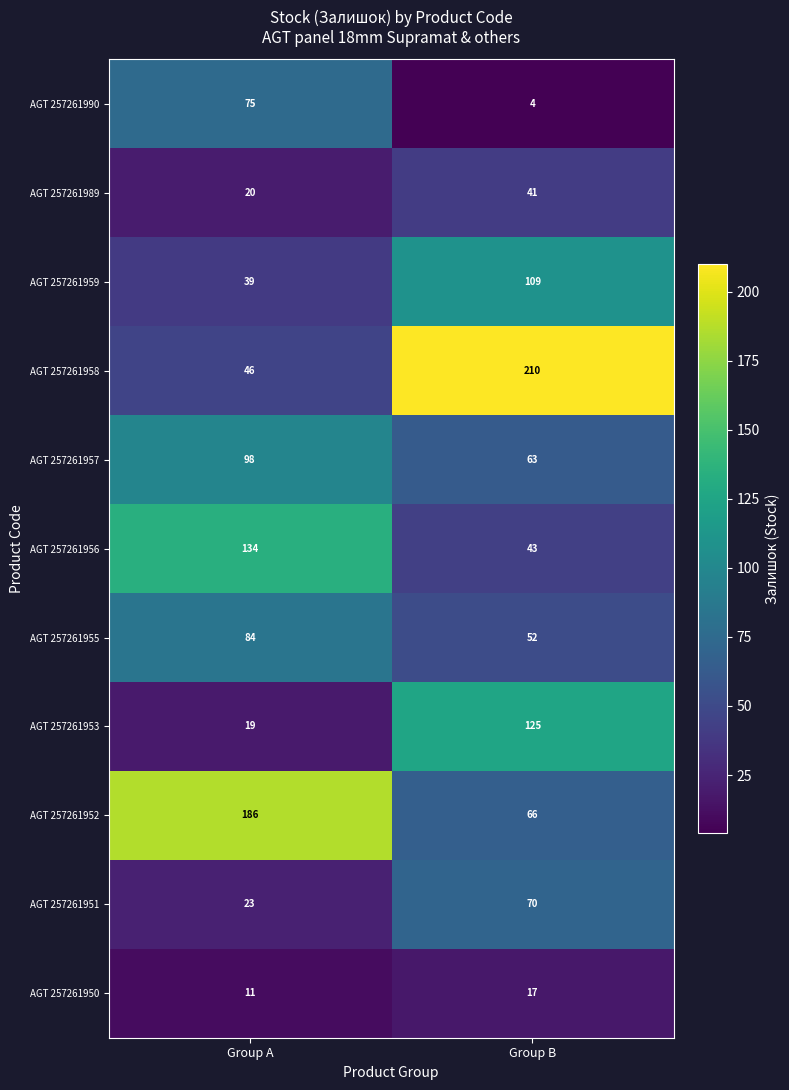

The value of AGT 257261953 at Group A is 31. True or false?

False